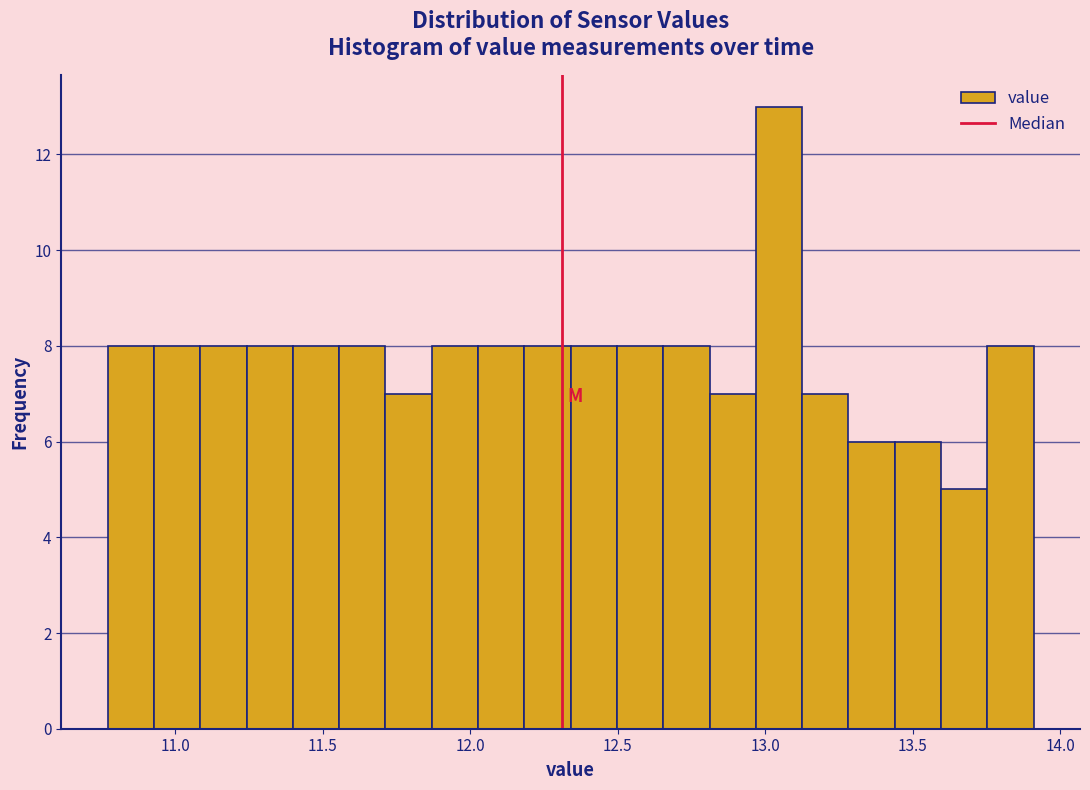

Around what value on the x-axis is the tallest bar? Give the approximate position of its centre, as read against the axis.

13.05